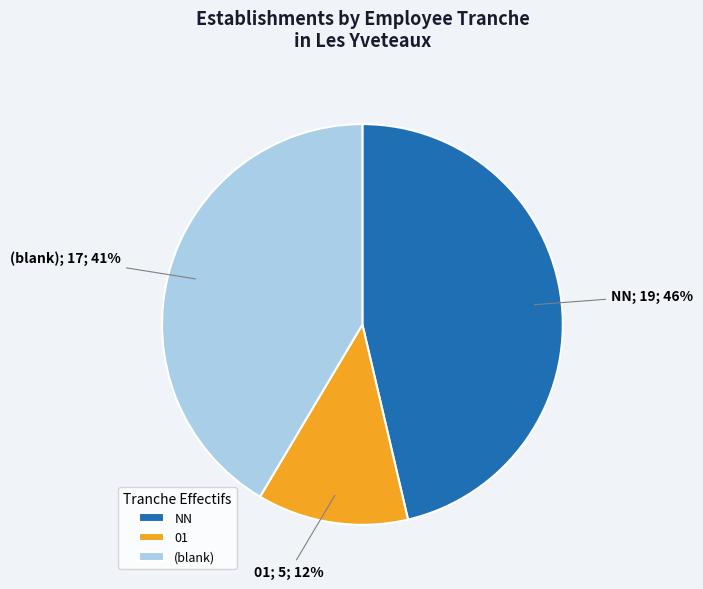

What is the ratio of the value at (blank) to the value at NN?

0.9